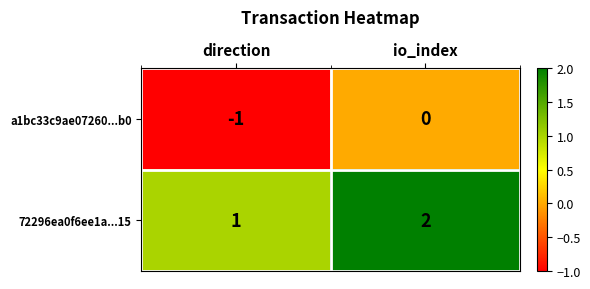

Which label corresponds to the largest value in the chart?

io_index